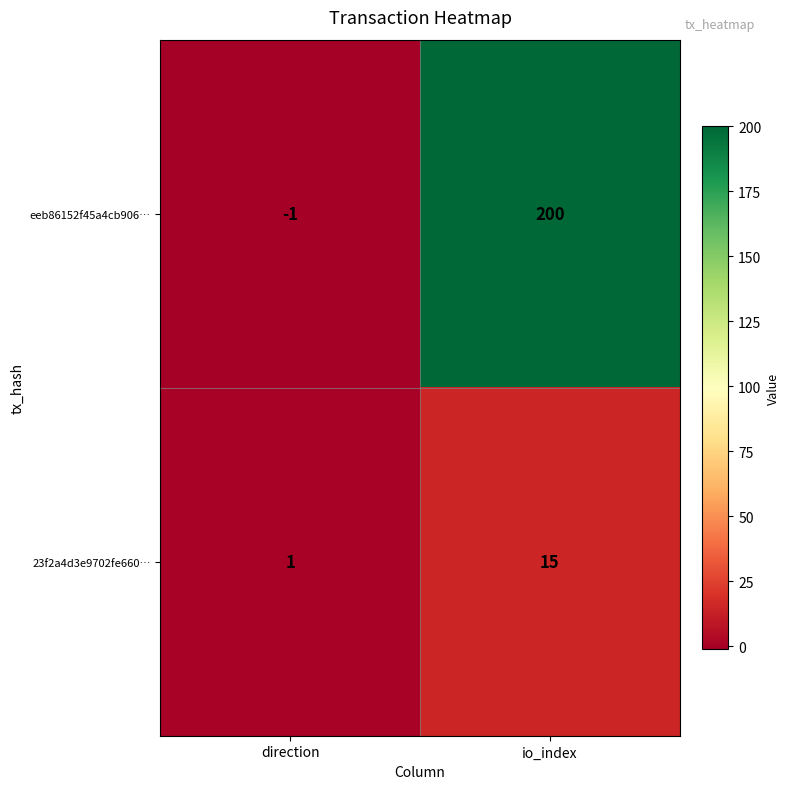

Count the number of data series in this chart.

2